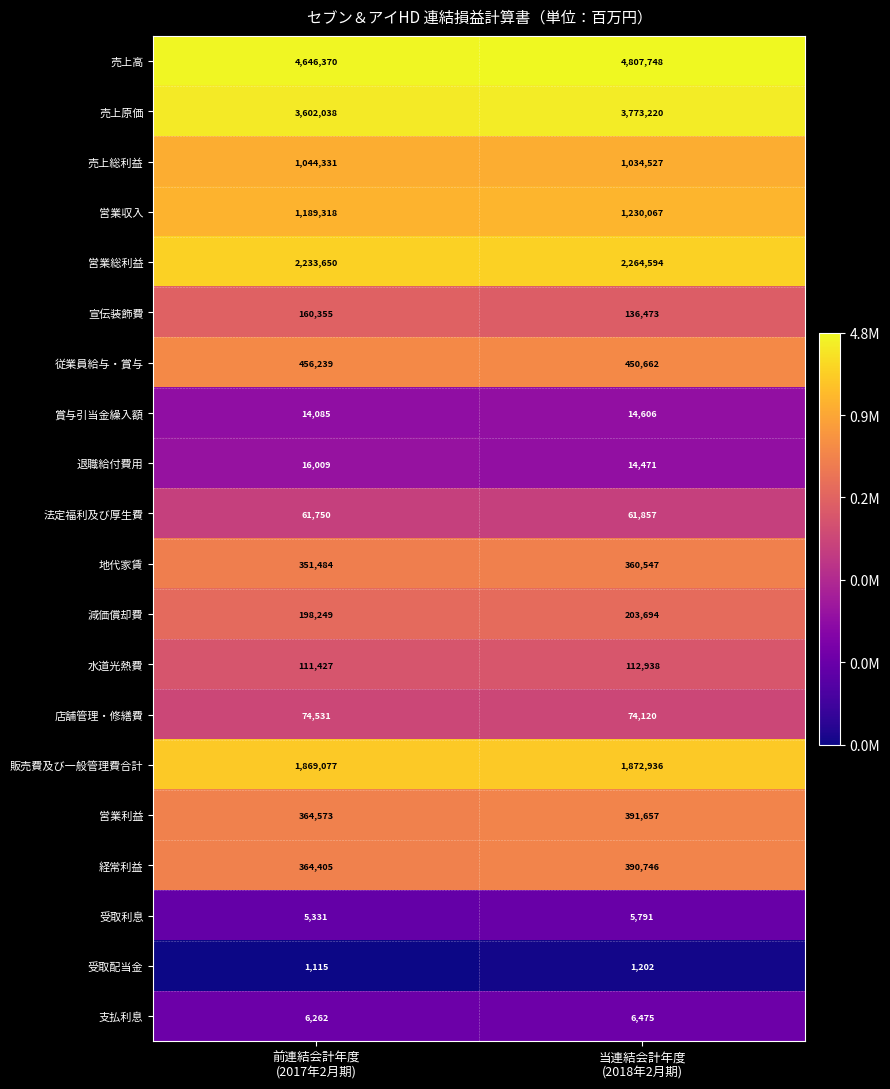

What is the highest value of the 売上高 series?

4807748